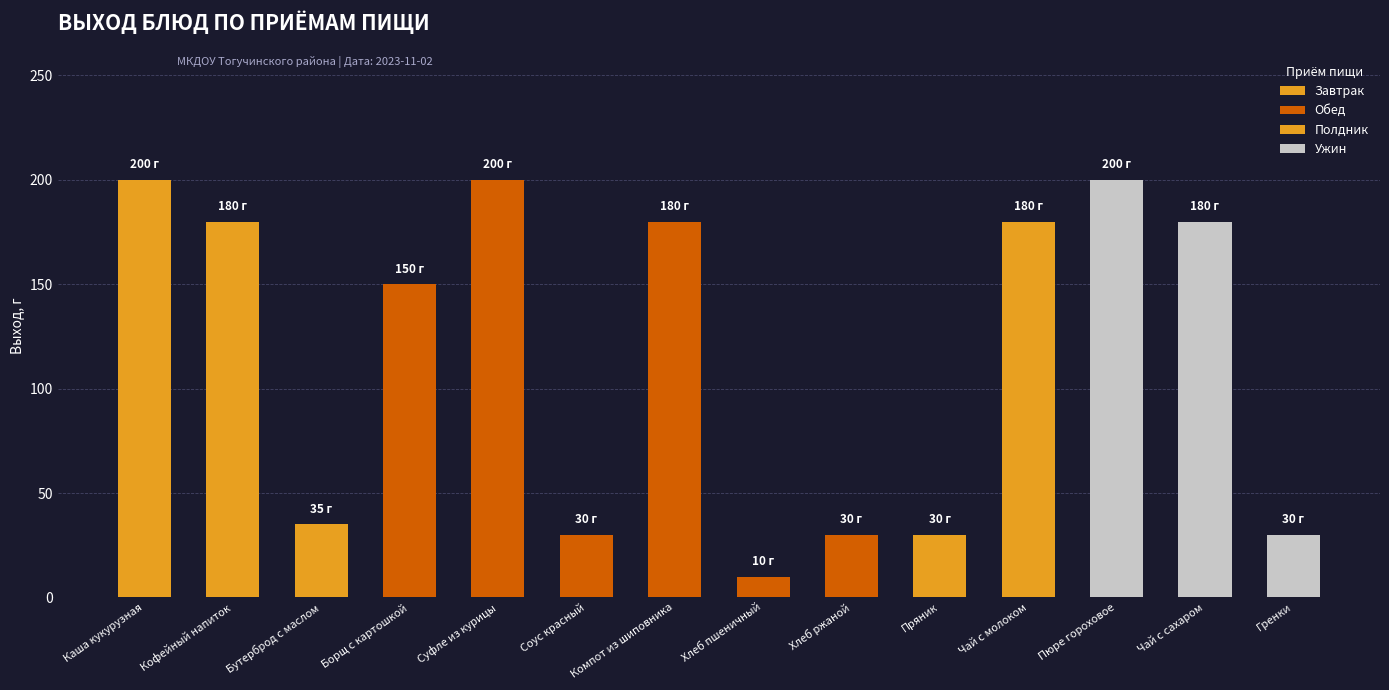

Reading left to right, transcribe all the data shown in this chart.

Каша кукурузная=200	Кофейный напиток=180	Бутерброд с маслом=35	Борщ с картошкой=150	Суфле из курицы=200	Соус красный=30	Компот из шиповника=180	Хлеб пшеничный=10	Хлеб ржаной=30	Пряник=30	Чай с молоком=180	Пюре гороховое=200	Чай с сахаром=180	Гренки=30